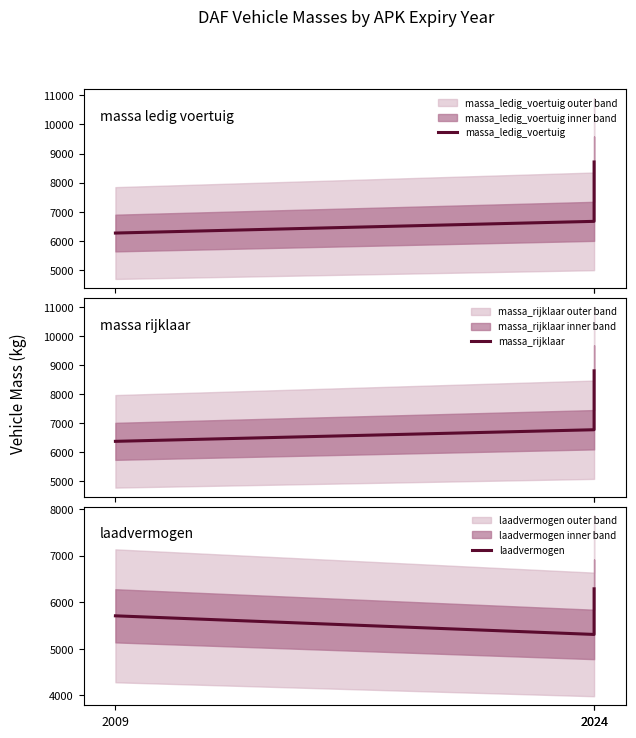

Reading right to left, transcribe all the data shown in this chart.

massa_ledig_voertuig: 8710	6680	6280
massa_rijklaar: 8810	6780	6380
laadvermogen: 6290	5310	5710